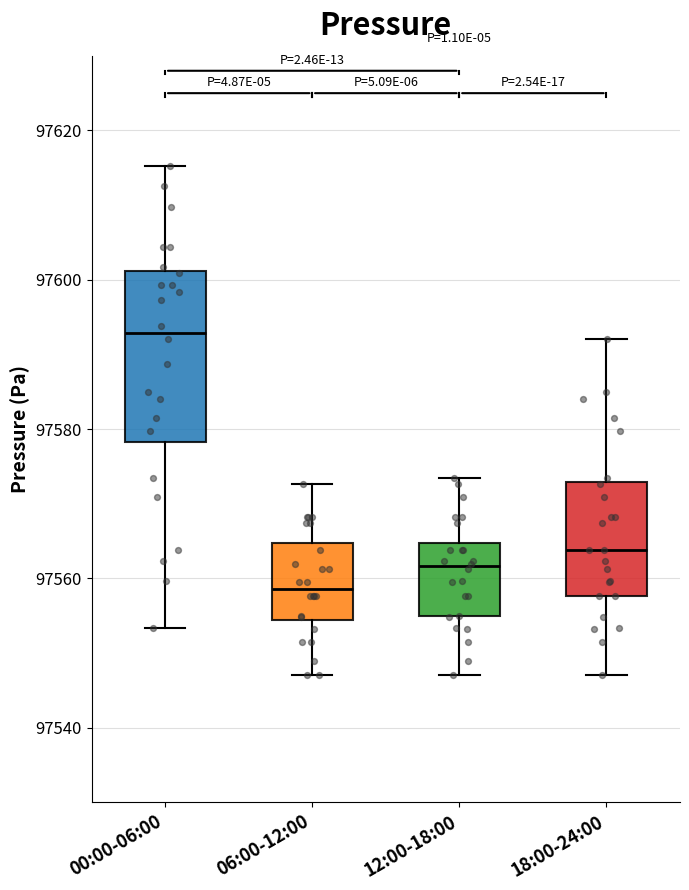

Which box's median line is the lowest?

06:00-12:00